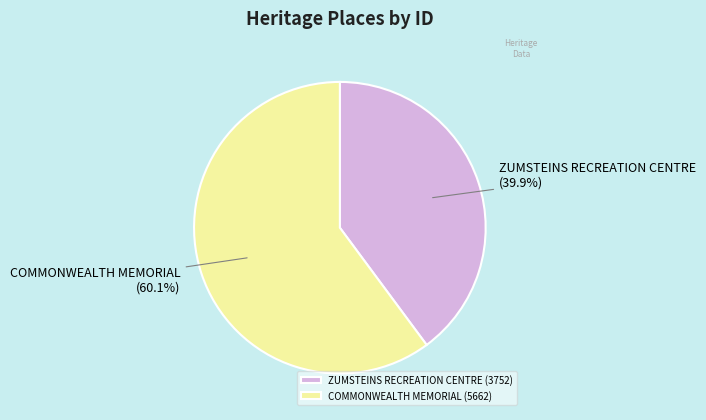

What percentage is the ZUMSTEINS RECREATION CENTRE slice, to the nearest percent?

40%